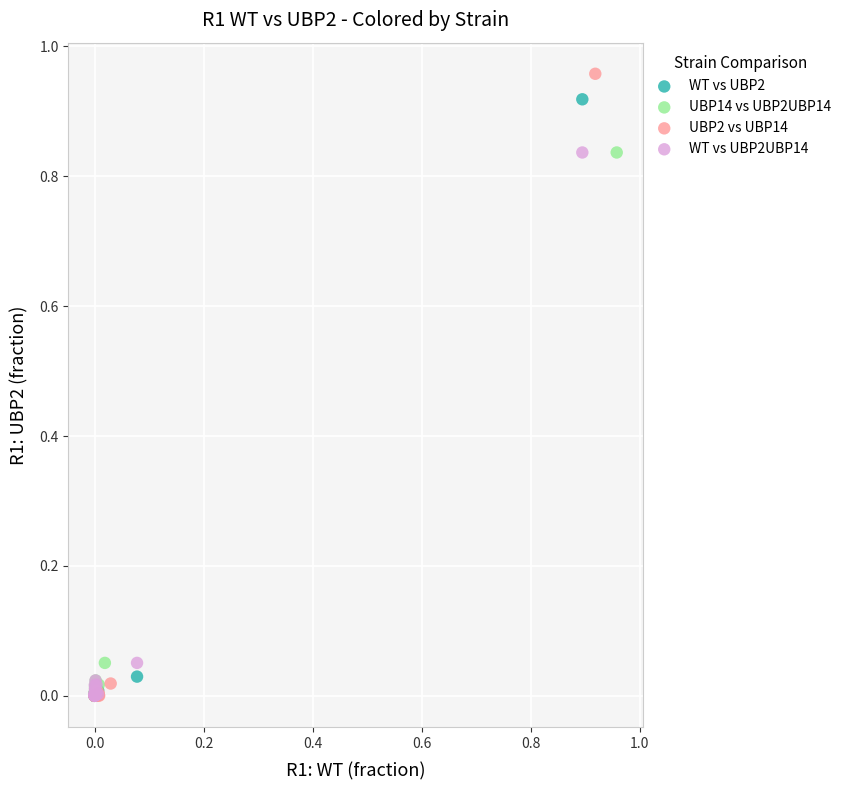

Which series reaches the maximum Y coordinate?

UBP2 vs UBP14